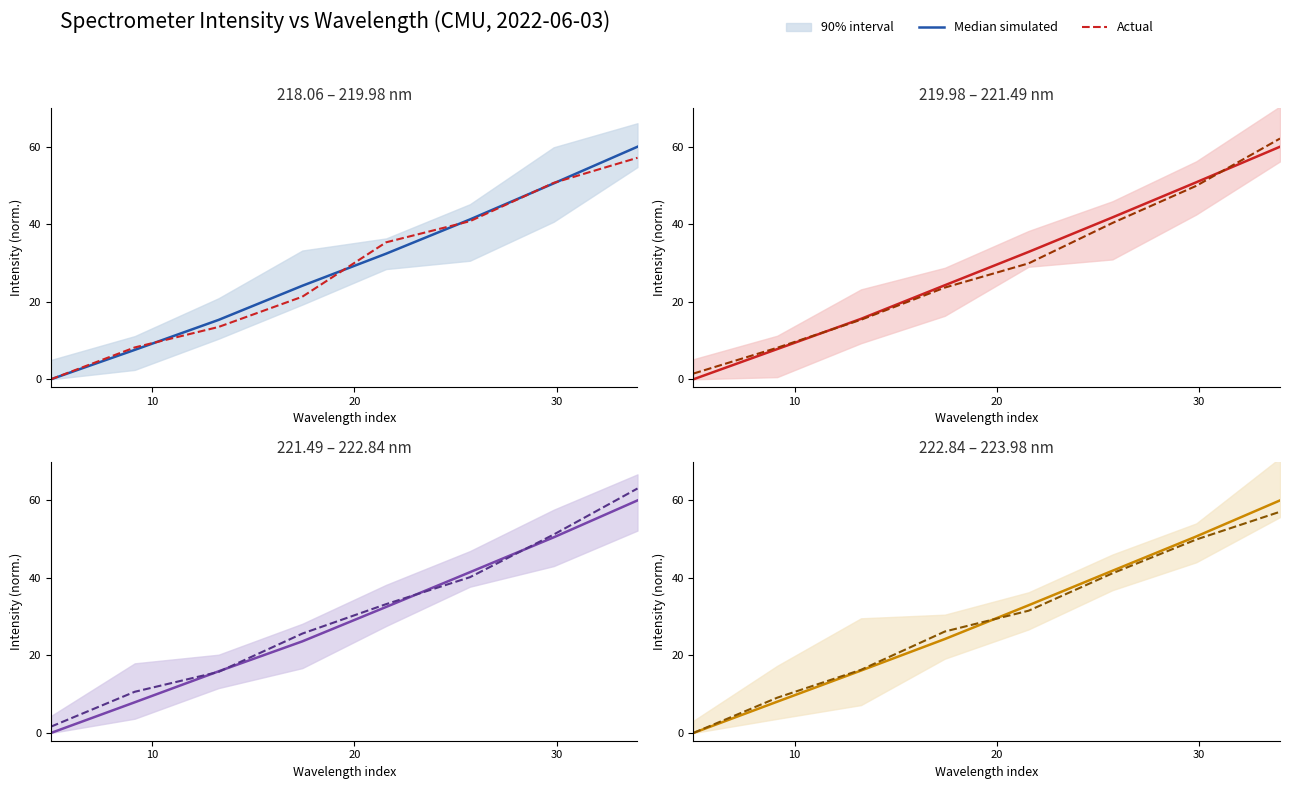

True or false: Median simulated has a value of -26.8 at 10.

False